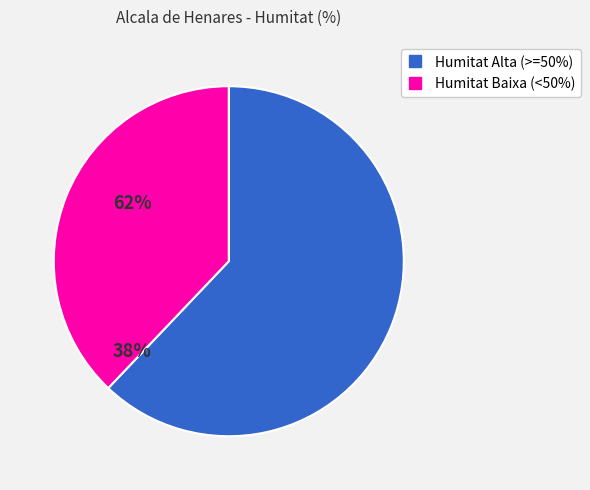

How many slices are in this pie chart?

2